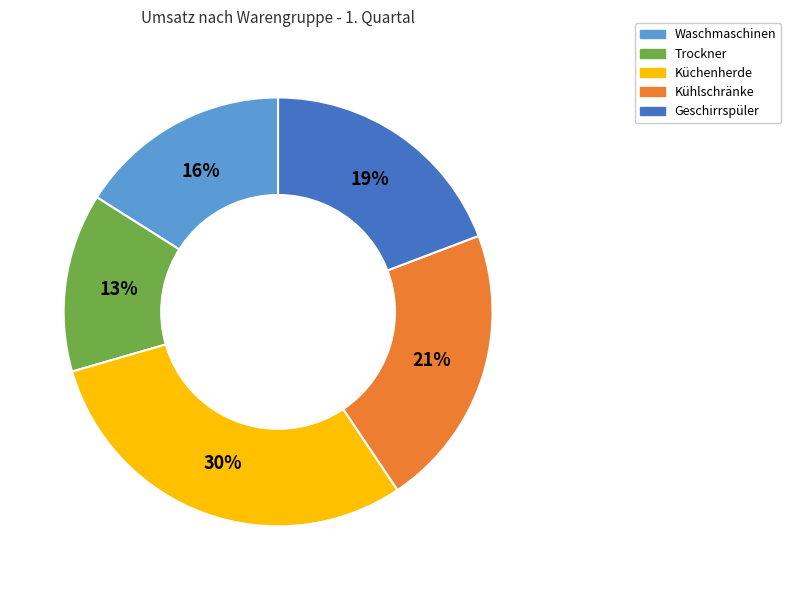

The Trockner slice represents 13% of the pie. True or false?

True